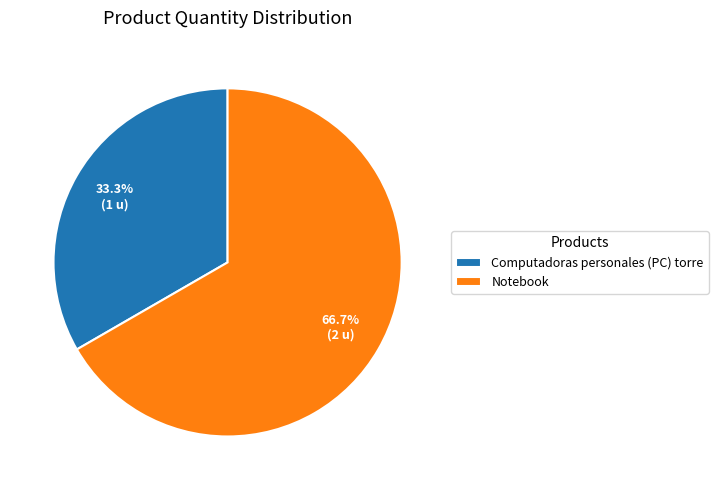

Count the number of slices in the pie.

2